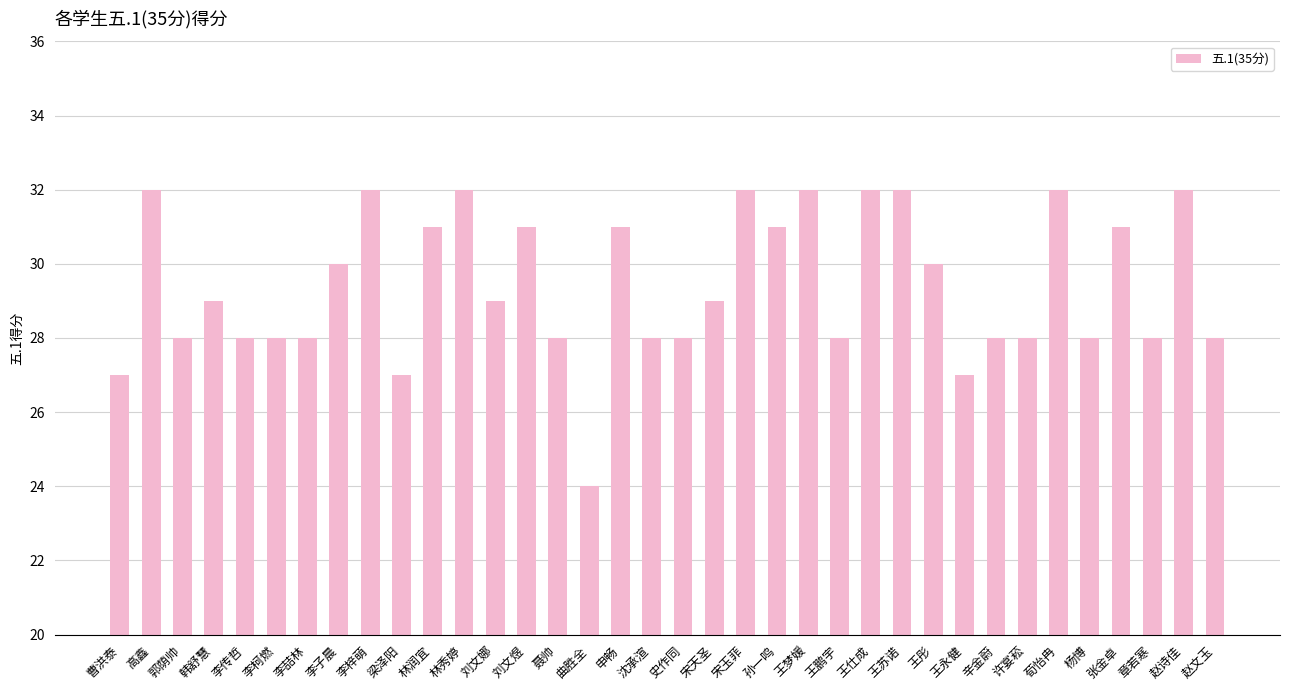

What is the difference between the values at 王鹏宇 and 林润宜?

3